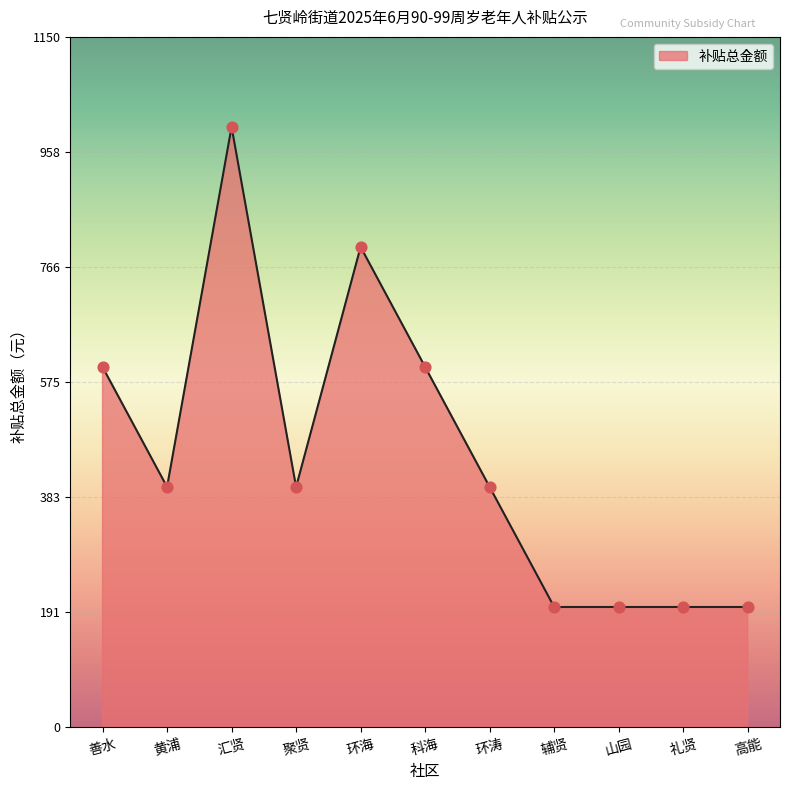

What is the ratio of the value at 汇贤 to the value at 聚贤?

2.5